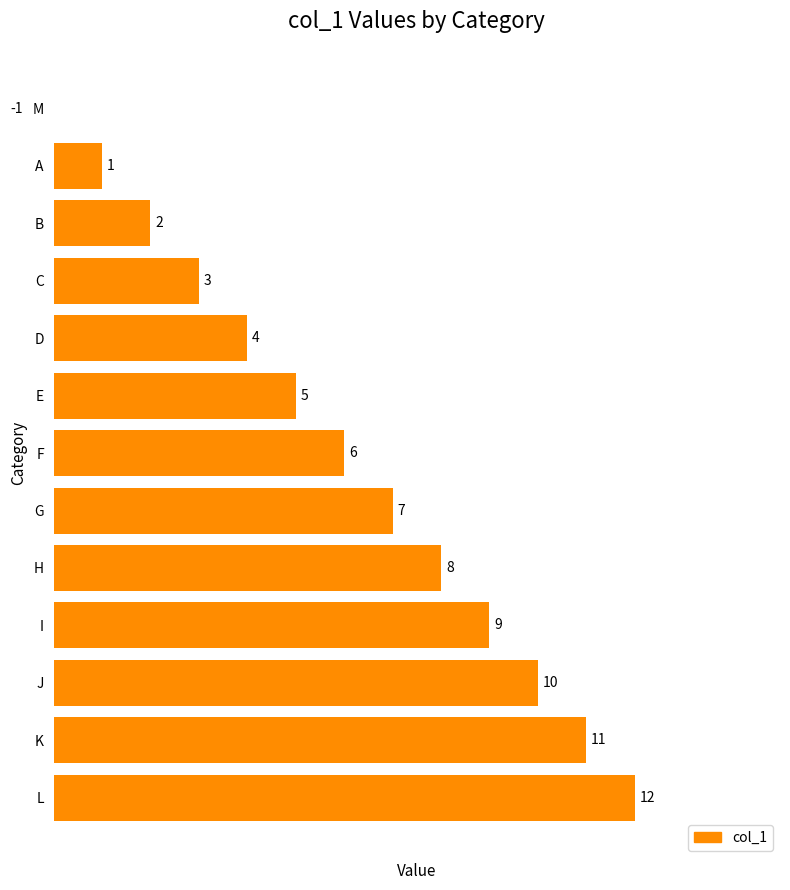

What is the value of the 11th bar from the left?

2